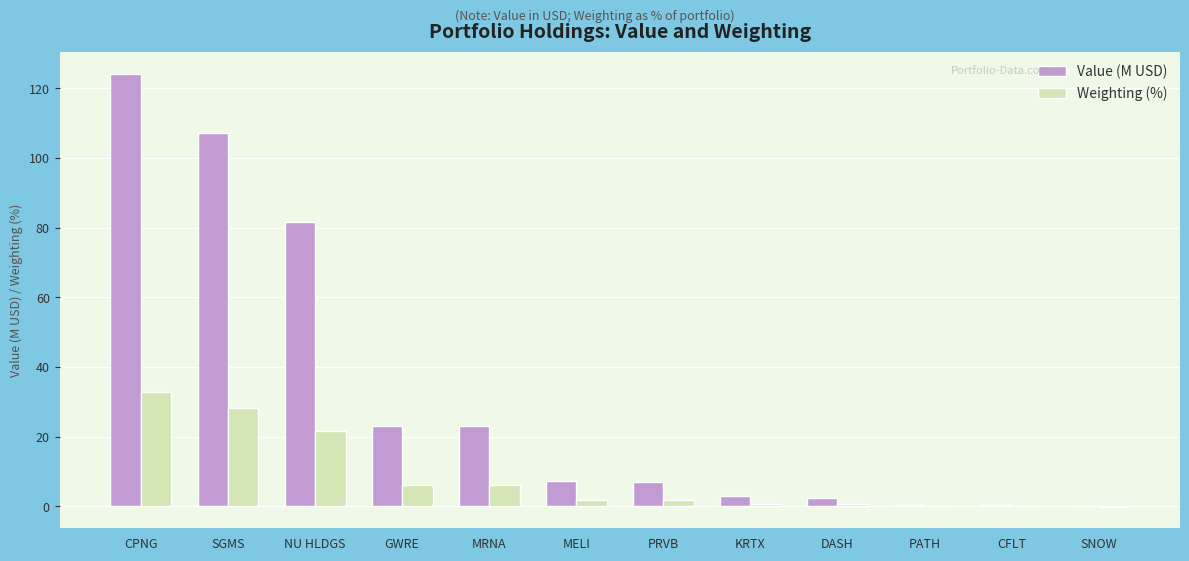

Which series has the largest total across all categories?

Value (M USD)